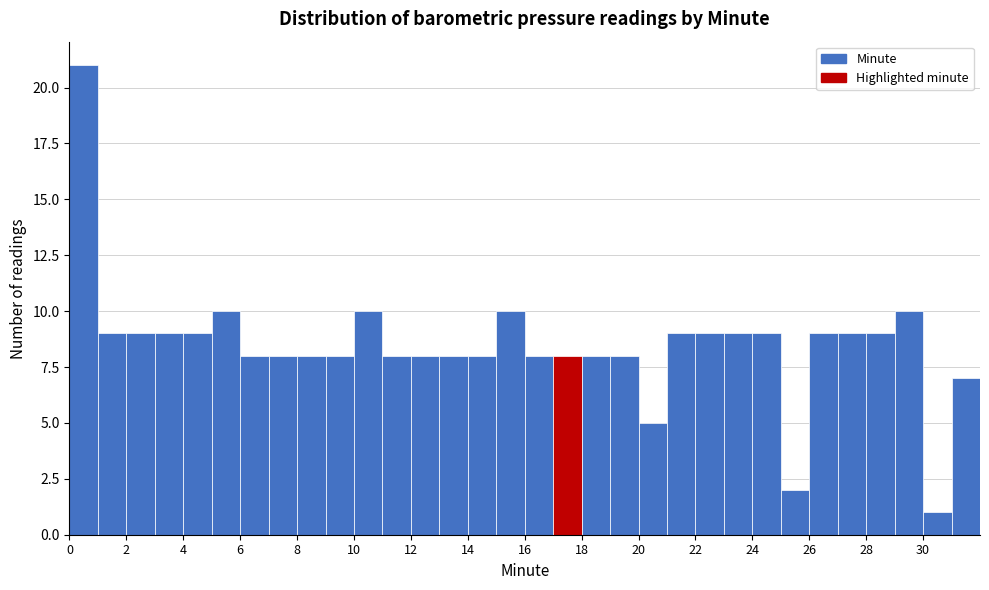

Reading left to right, transcribe this chart: for each bar, give the range it covers on the x-axis and its height. The values are not printed on the chart, so give them approximately, as read against the axis.

0 to 1: 21
1 to 2: 9
2 to 3: 9
3 to 4: 9
4 to 5: 9
5 to 6: 10
6 to 7: 8
7 to 8: 8
8 to 9: 8
9 to 10: 8
10 to 11: 10
11 to 12: 8
12 to 13: 8
13 to 14: 8
14 to 15: 8
15 to 16: 10
16 to 17: 8
17 to 18: 8
18 to 19: 8
19 to 20: 8
20 to 21: 5
21 to 22: 9
22 to 23: 9
23 to 24: 9
24 to 25: 9
25 to 26: 2
26 to 27: 9
27 to 28: 9
28 to 29: 9
29 to 30: 10
30 to 31: 1
31 to 32: 7